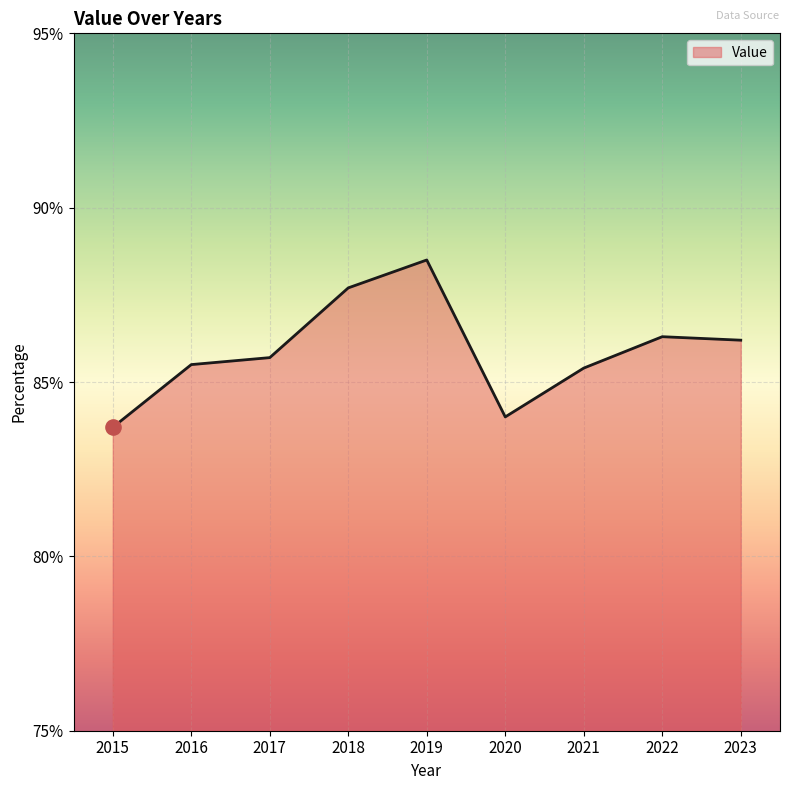

What is the ratio of the value at 2019 to the value at 2018?

1.0